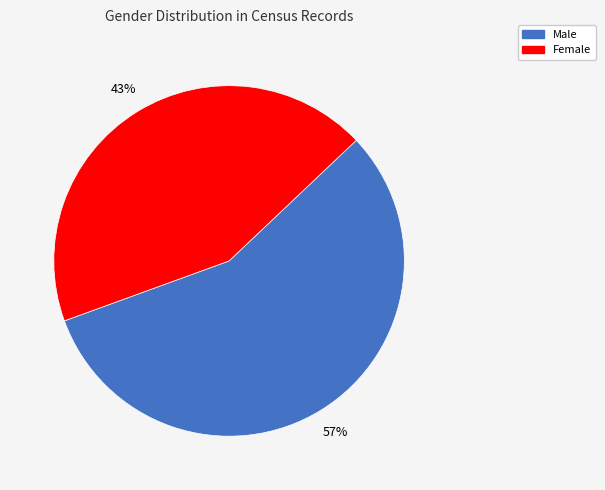

To the nearest percent, what is the average slice percentage?

50%